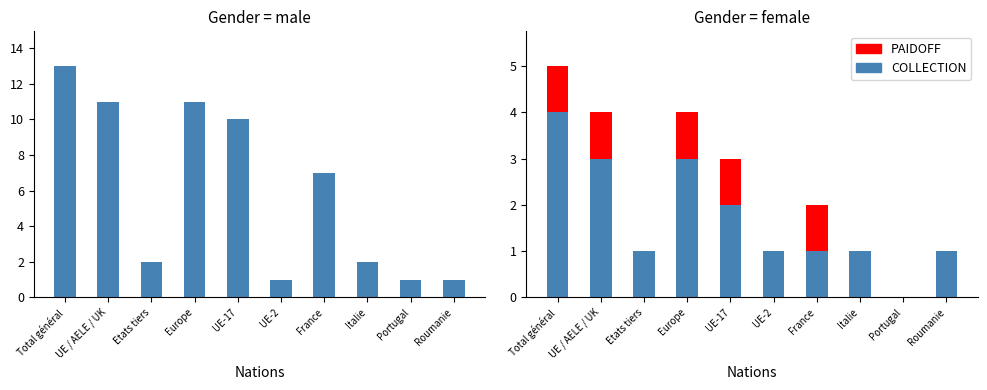

What value does the COLLECTION series have at UE-2?

1